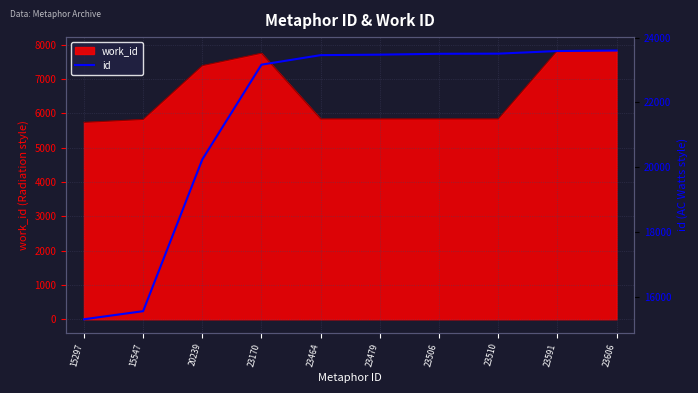

At which label does the data first exceed 23479?

23506